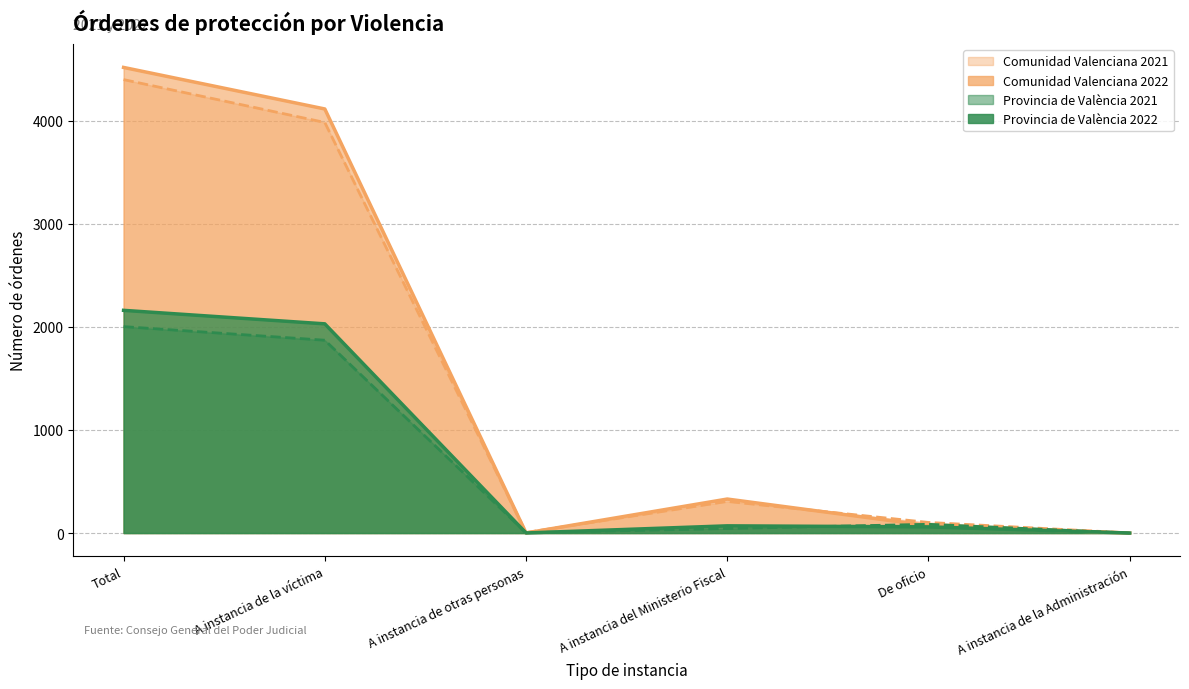

What is the label of the 4th point from the right?

A instancia de otras personas